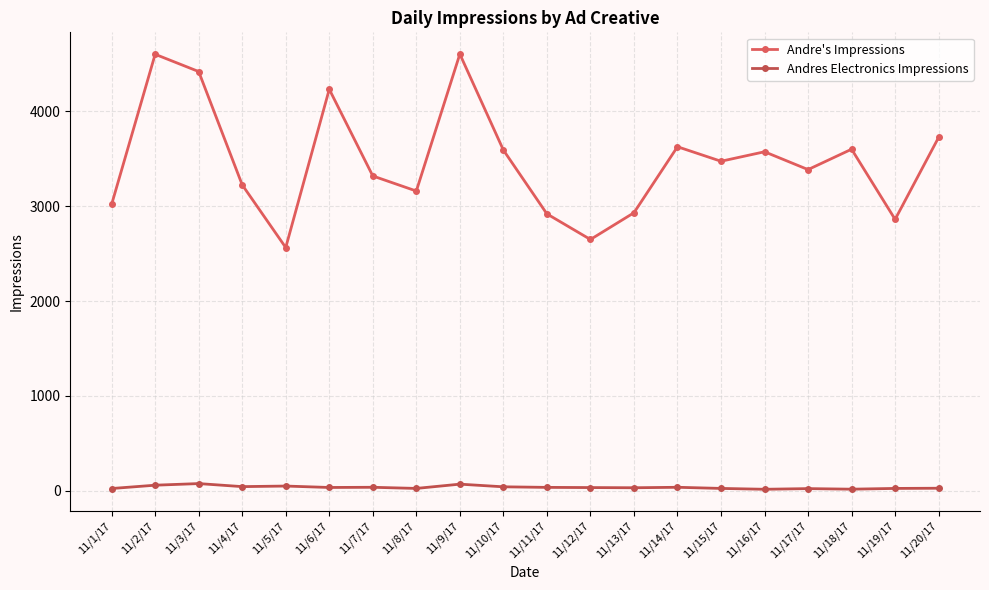

What position from the right is 11/3/17?

18